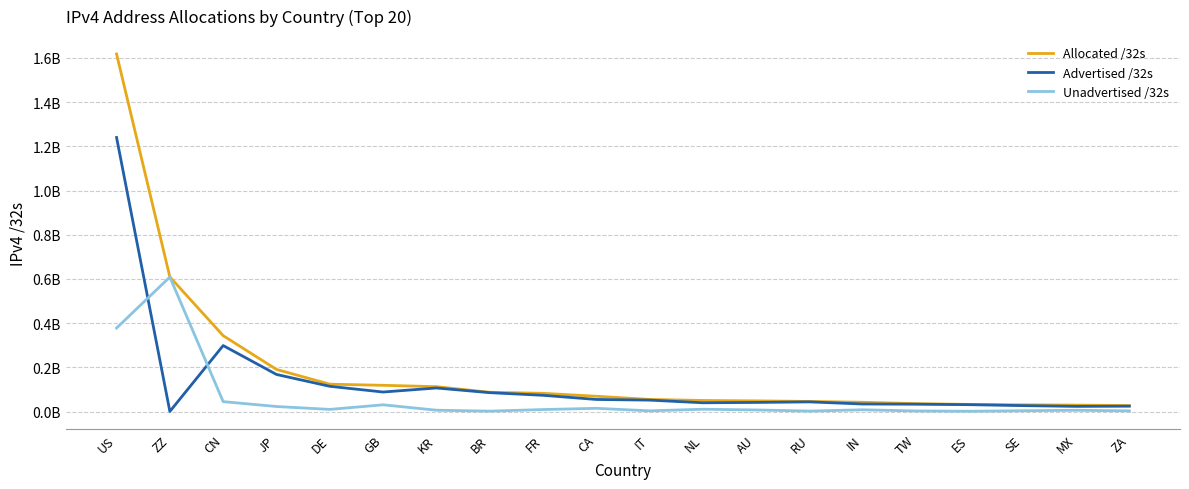

Between DE and RU, which series saw the biggest shift?

Allocated /32s